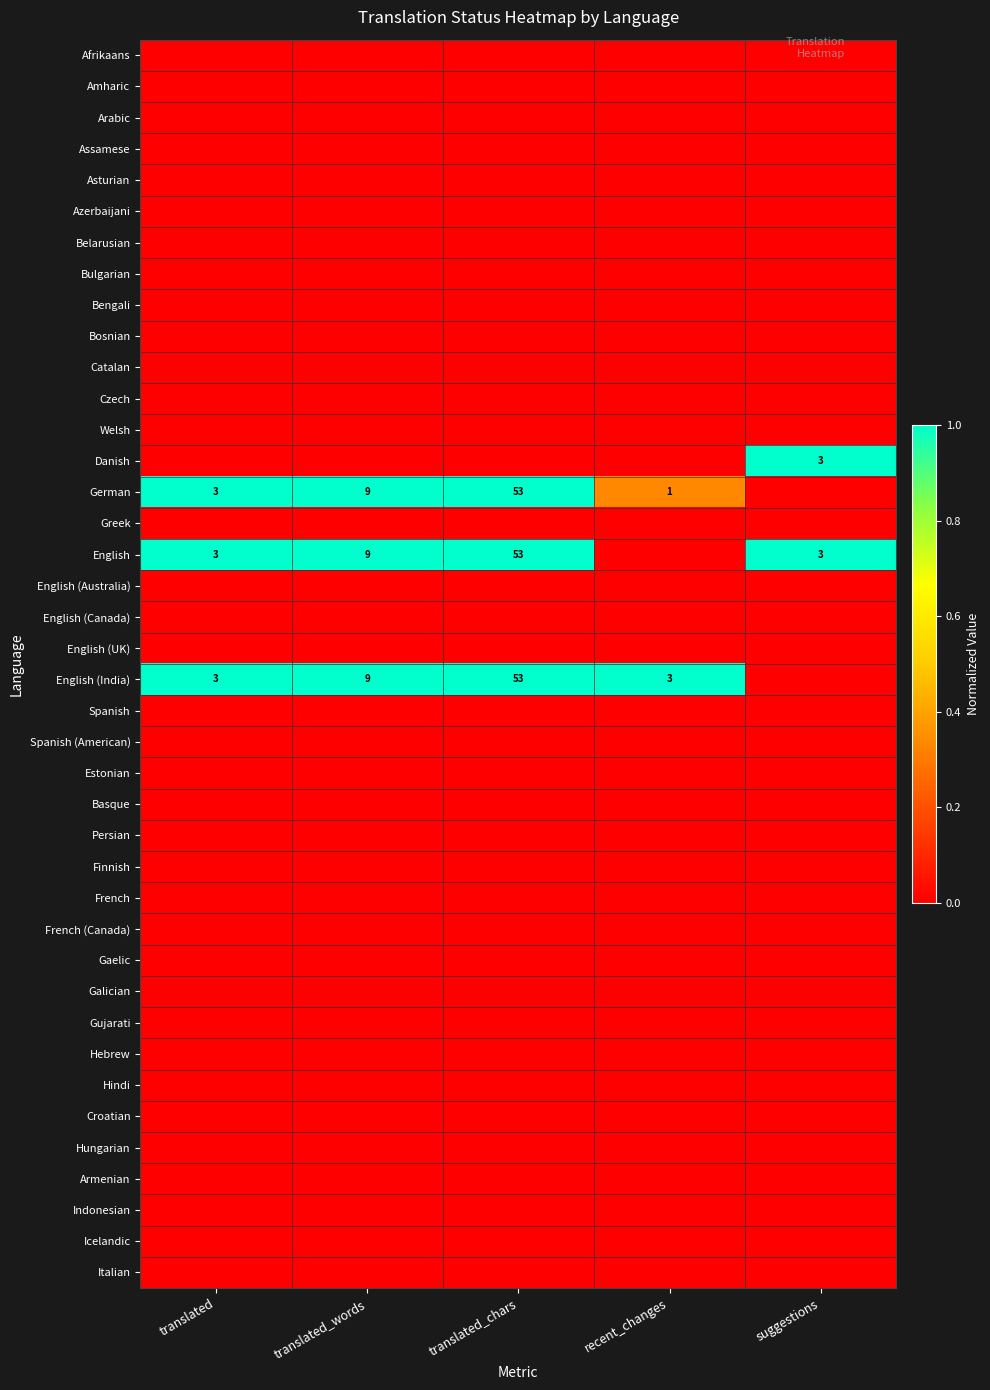

How many distinct data groups are displayed?

40